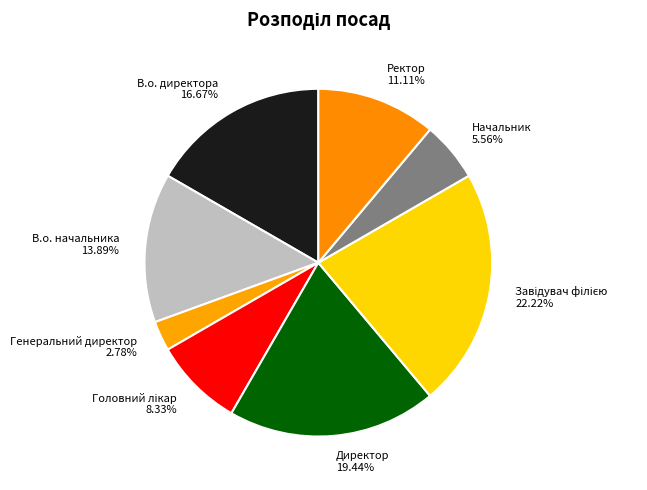

Do В.о. директора and В.о. начальника together represent more than half of the pie?

No